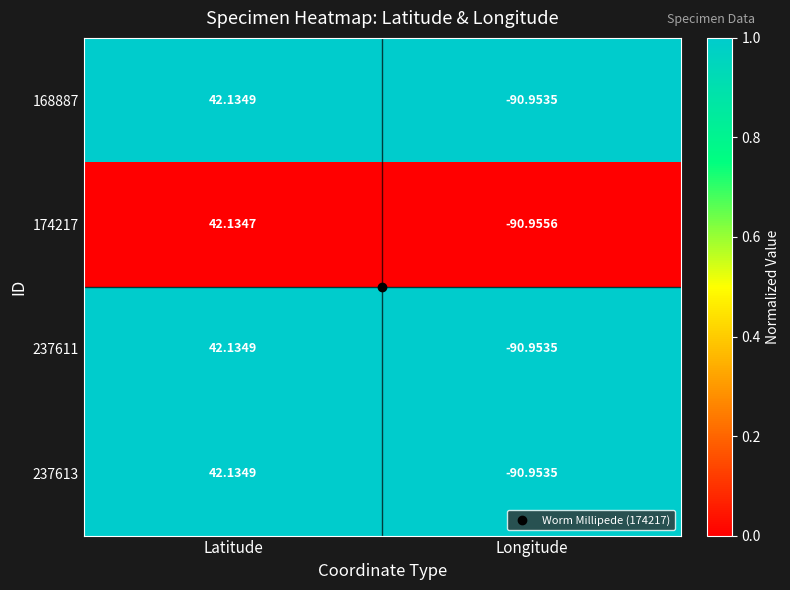

At how many categories does at least one series exceed 0?

1